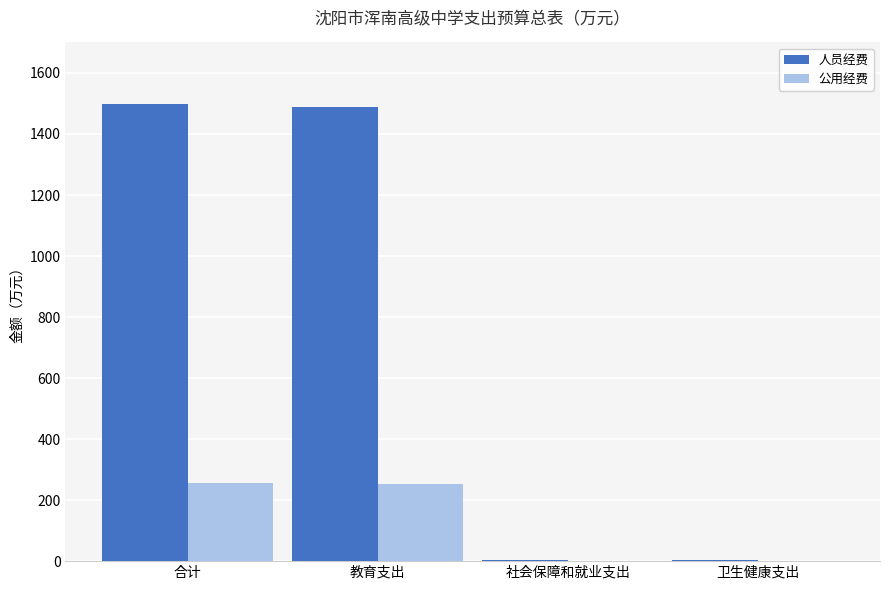

Between 教育支出 and 社会保障和就业支出, which series saw the biggest shift?

人员经费